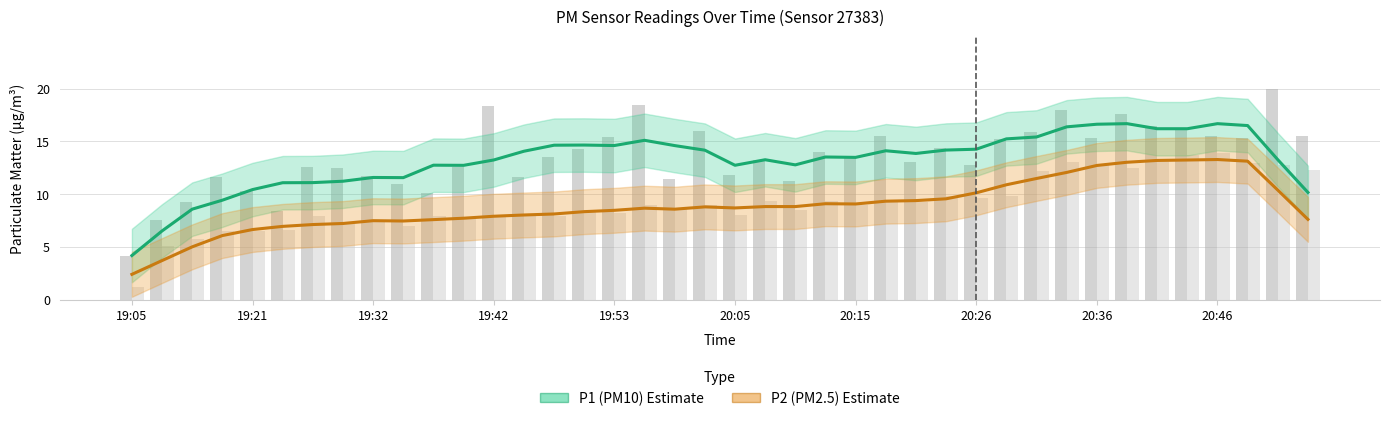

Rank the series by their average value, from lowest to highest.

P2 (PM2.5) estimate, P1 (PM10) estimate